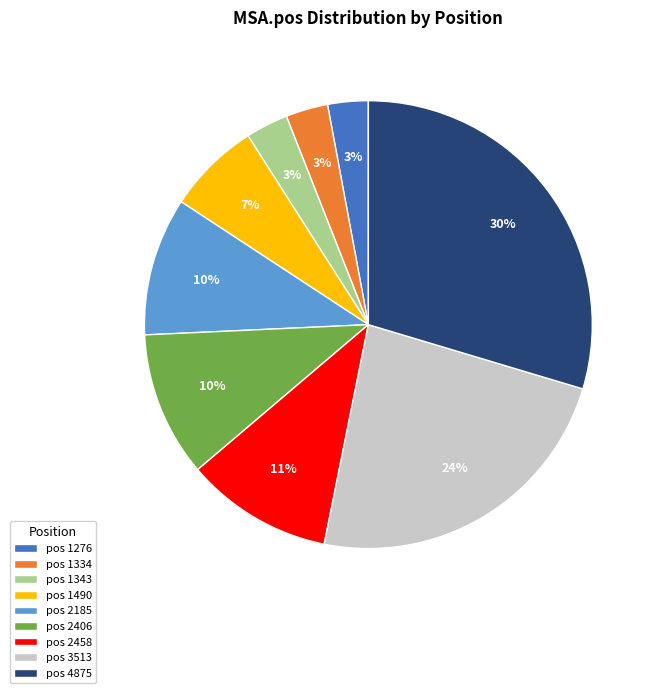

To the nearest percent, what percentage of the pie is pos 1490?

7%